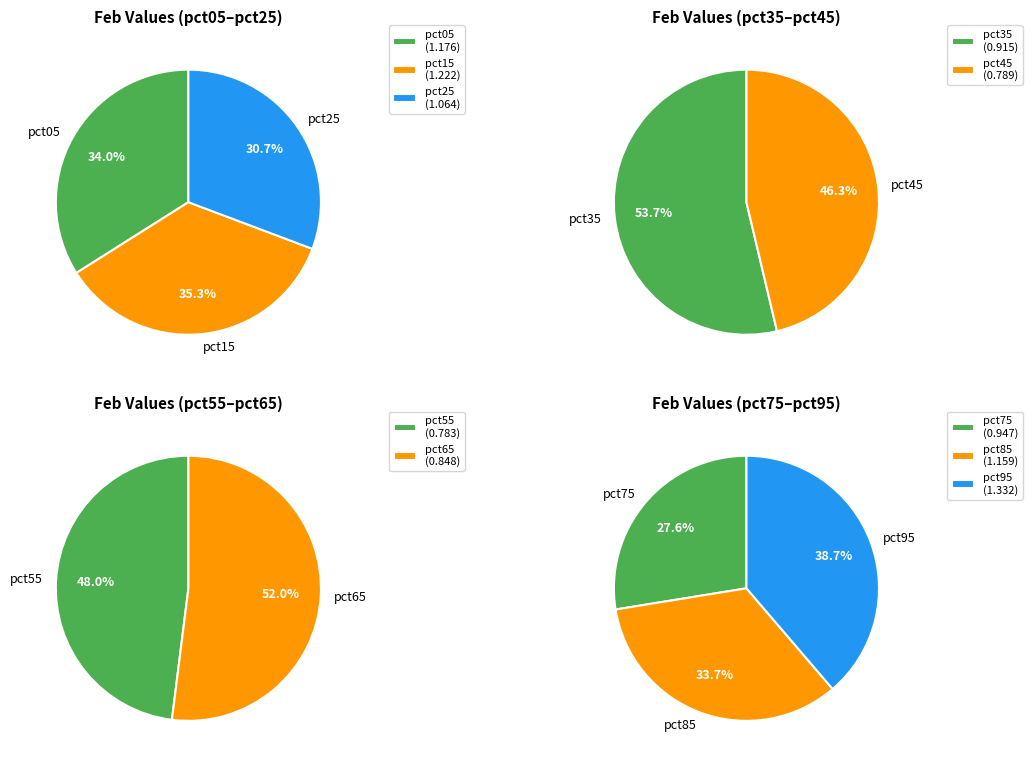

Rank the categories by value from highest to lowest.

pct95, pct15, pct05, pct85, pct25, pct75, pct35, pct65, pct45, pct55